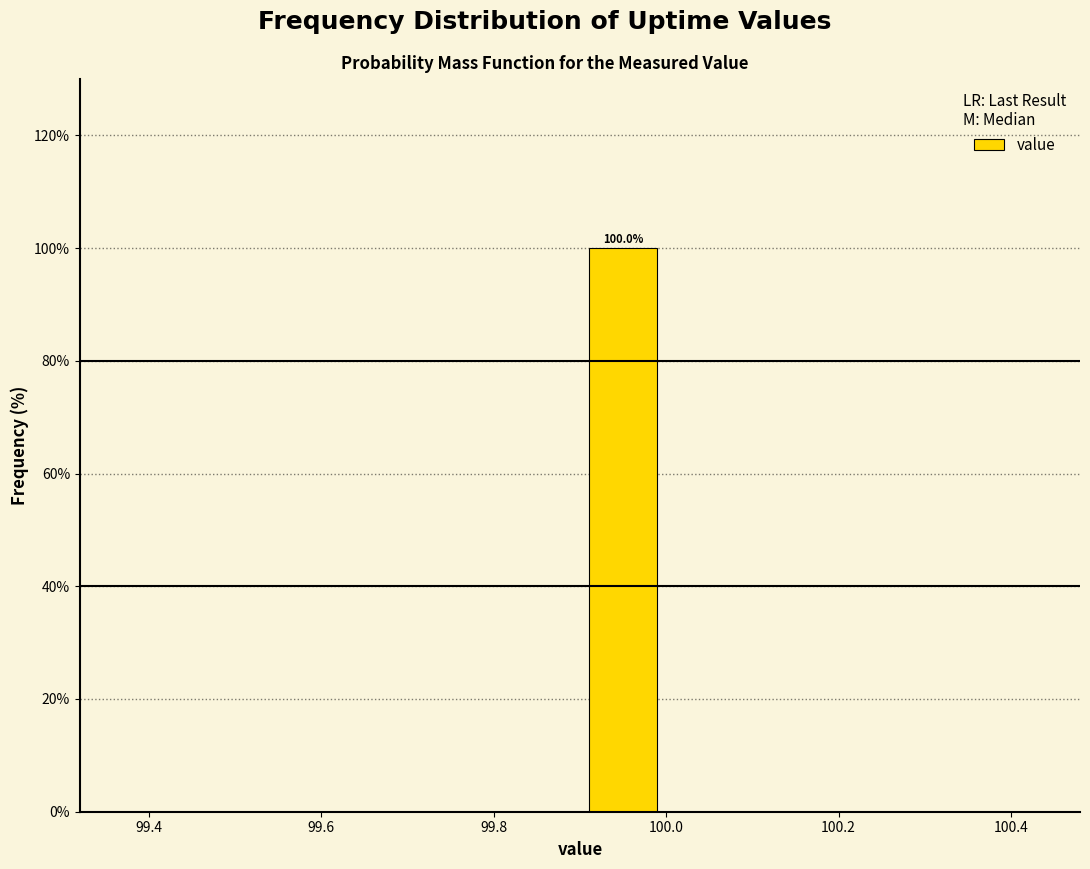

Which range on the x-axis has the tallest bar?

99.9 to 100.0